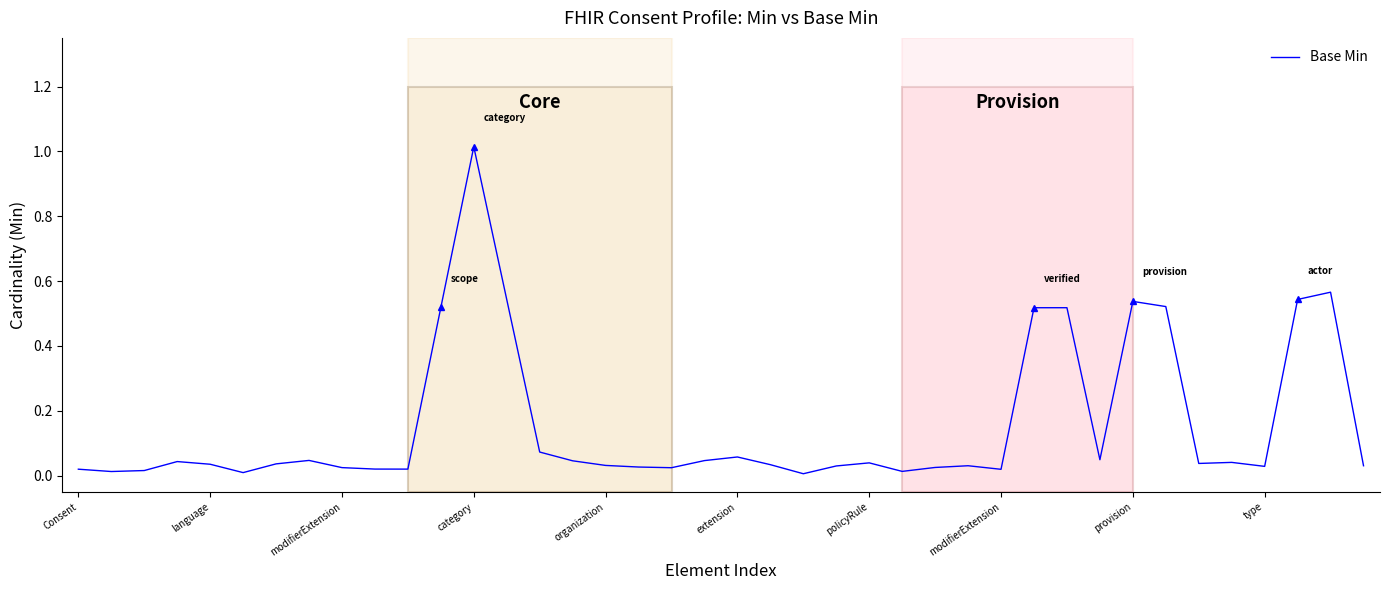

Is this an area chart (filled region under the line)?

No